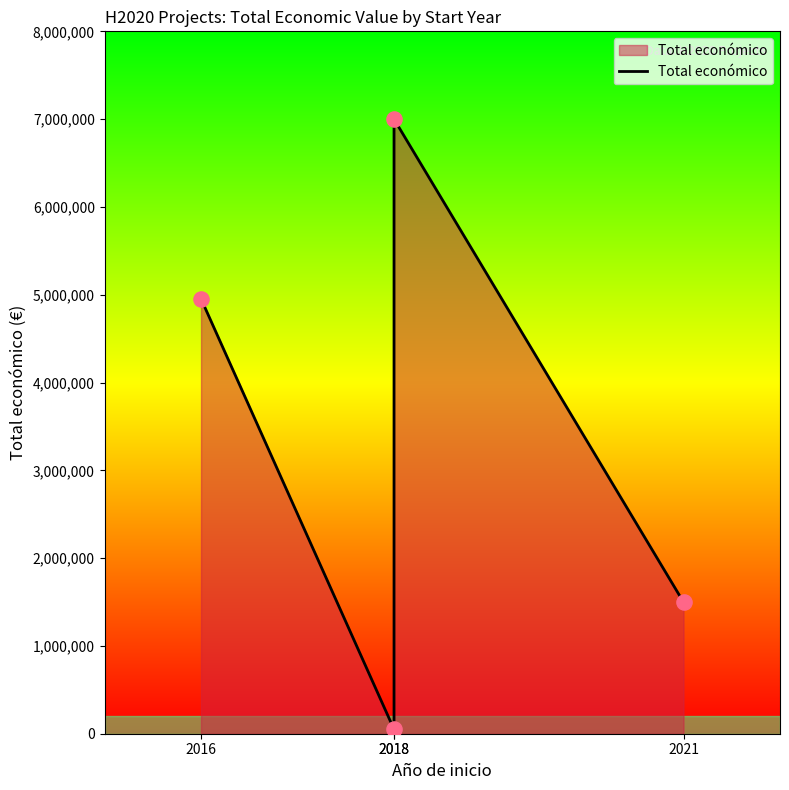

Approximately how many times larger is the value at 2016 compared to 2021?

3.3